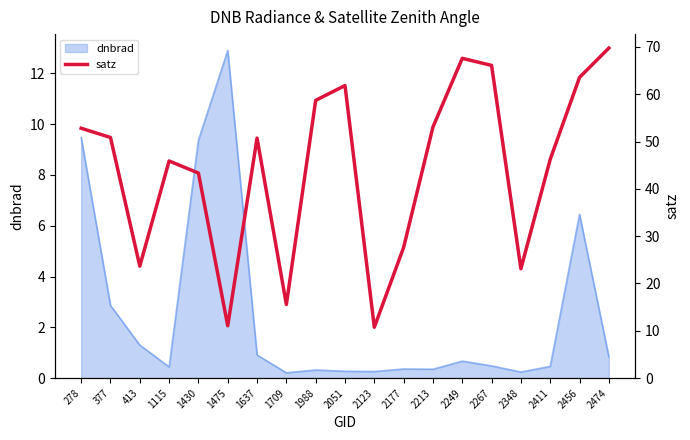

What is the maximum value shown in the chart?

69.8